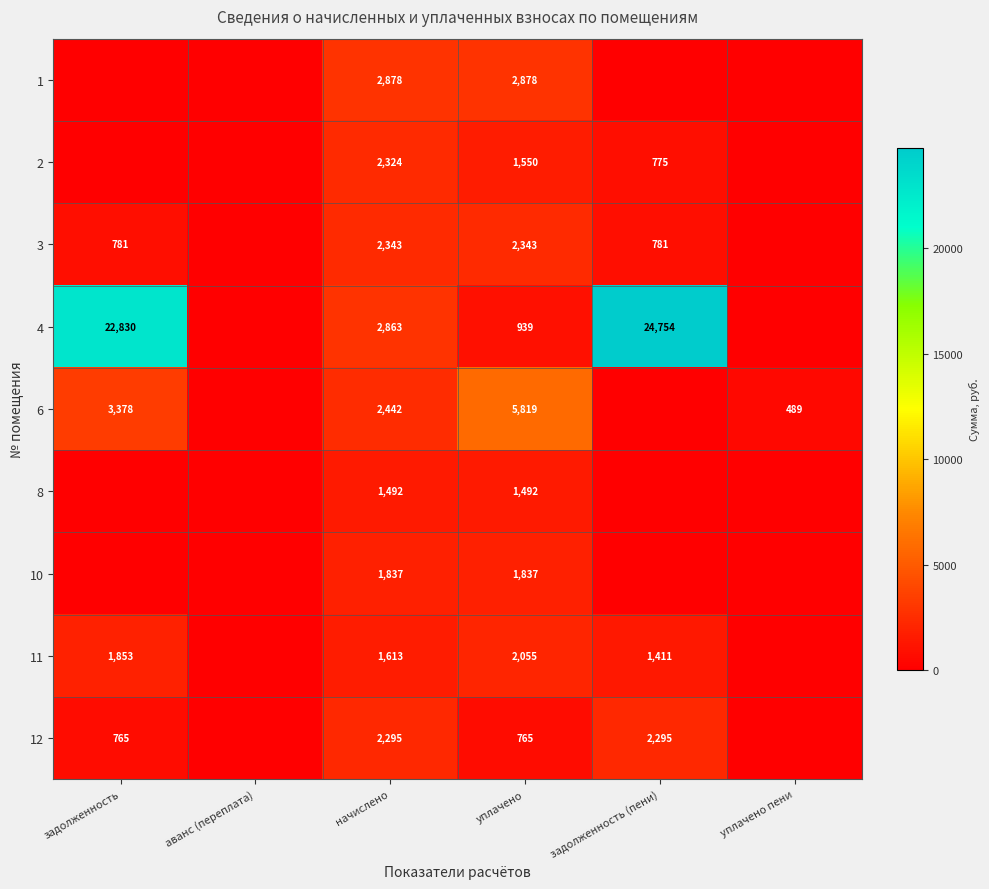

At how many categories does at least one series exceed 21362?

2